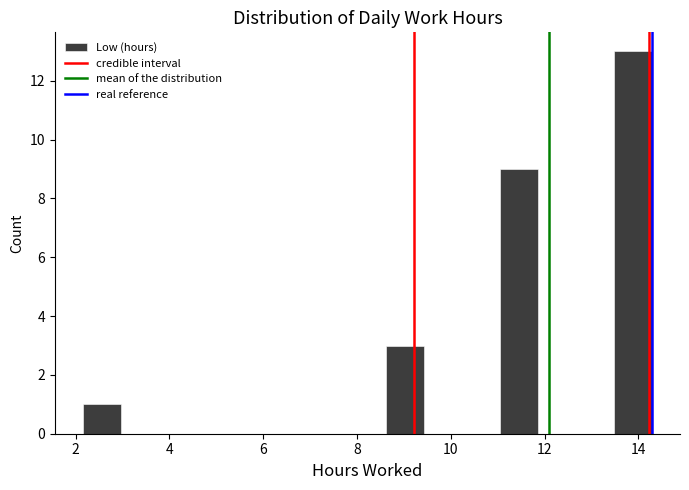

Reading left to right, list every bar in this chart as the range it spans on the x-axis followed by its height. Neither the bar edges nor the heights are printed on the chart, so give them approximately, as read against the axes.

2.2 to 3.0: 1
3.0 to 3.8: 0
3.8 to 4.6: 0
4.6 to 5.4: 0
5.4 to 6.2: 0
6.2 to 7.0: 0
7.0 to 7.8: 0
7.8 to 8.6: 0
8.6 to 9.4: 3
9.4 to 10.2: 0
10.2 to 11.0: 0
11.0 to 11.8: 9
11.8 to 12.6: 0
12.6 to 13.4: 0
13.4 to 14.2: 13